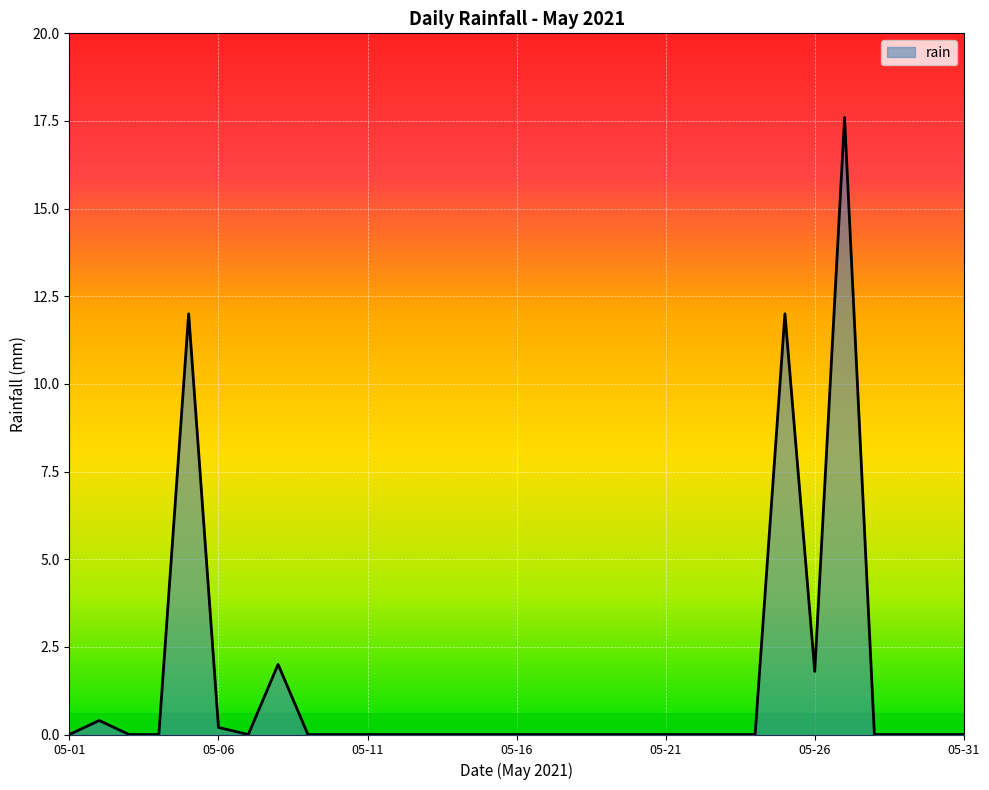

What is the greatest value displayed?

17.6